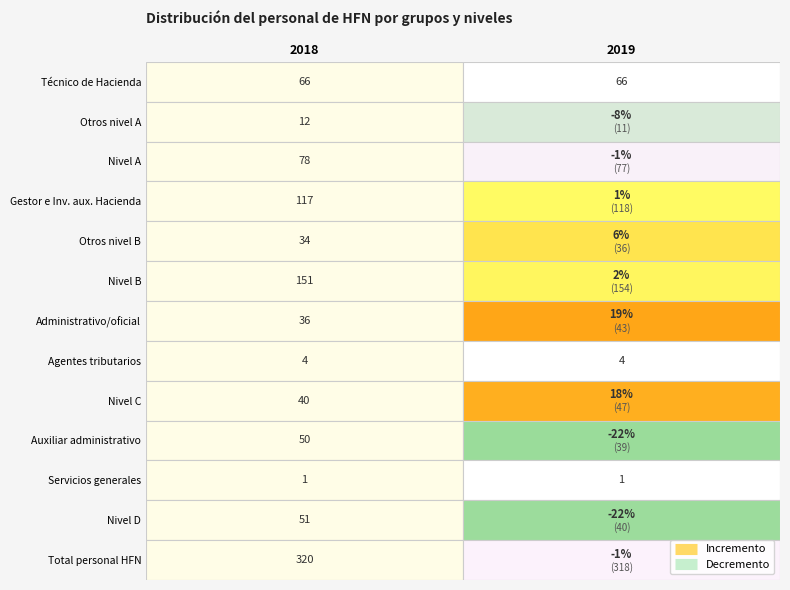

Rank the series by their maximum value, from lowest to highest.

Servicios generales, Agentes tributarios, Otros nivel A, Otros nivel B, Administrativo/oficial, Nivel C, Auxiliar administrativo, Nivel D, Técnico de Hacienda, Nivel A, Gestor e Inv. aux. Hacienda, Nivel B, Total personal HFN